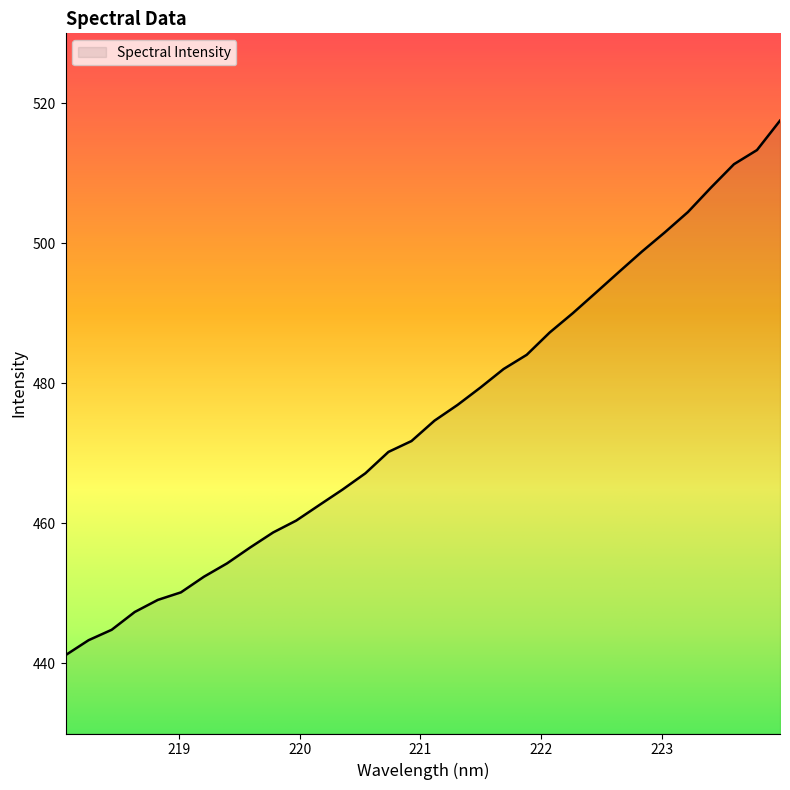

How many values are below 474?

16